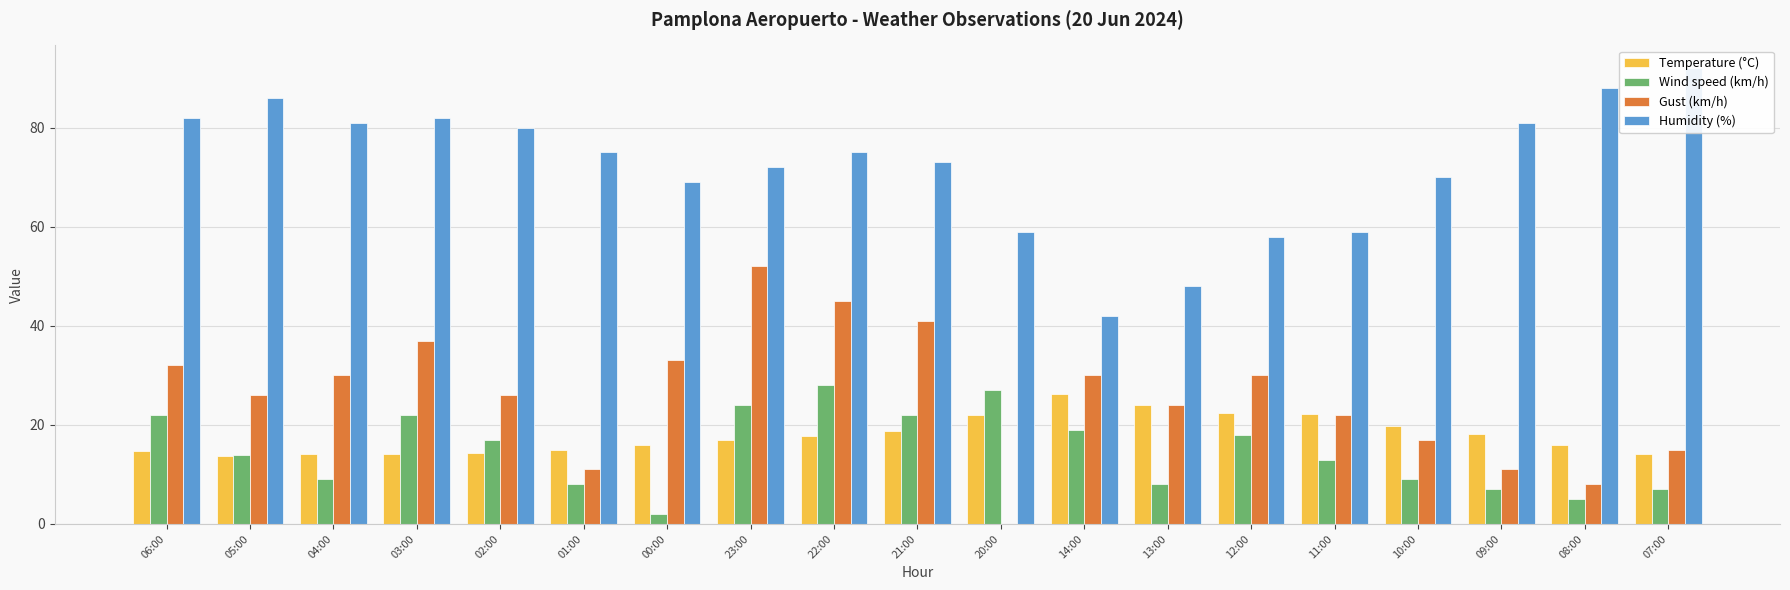

True or false: Temperature (°C) has a value of 22.0 at 20:00.

True